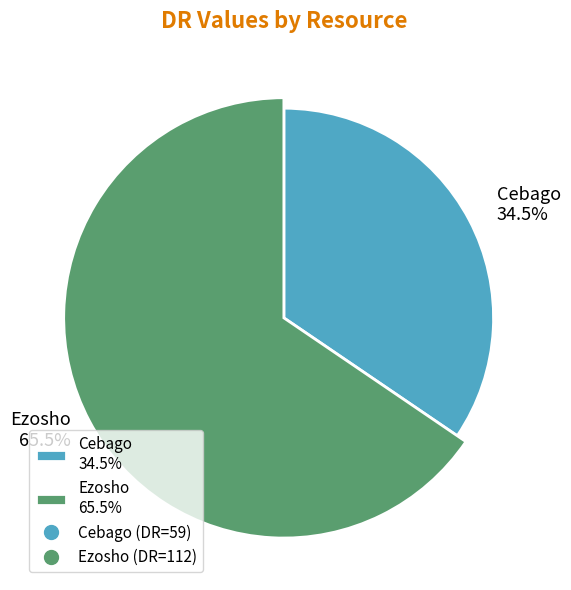

Which category has the biggest portion of the pie?

Ezosho